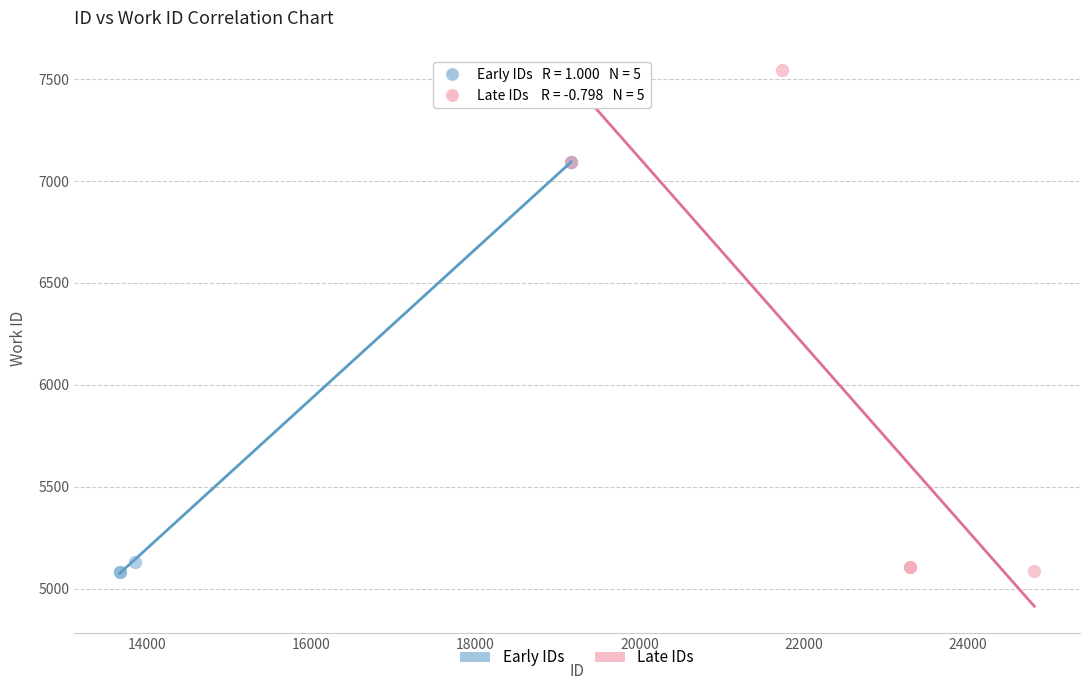

Which series reaches the maximum Y coordinate?

Late IDs